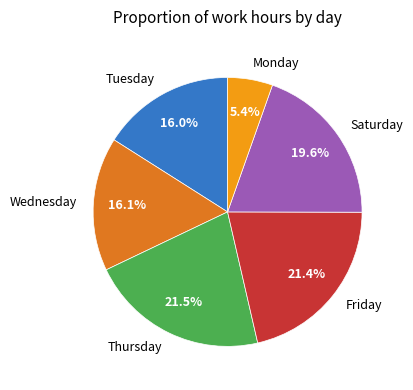

Does Saturday account for over 50% of the chart?

No